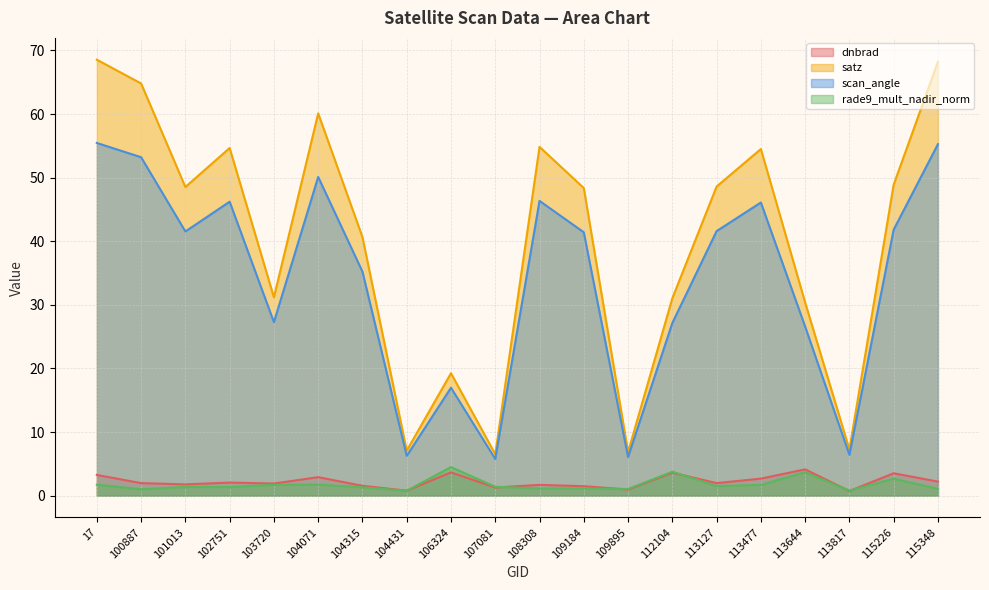

At how many categories does at least one series exceed 3?

20